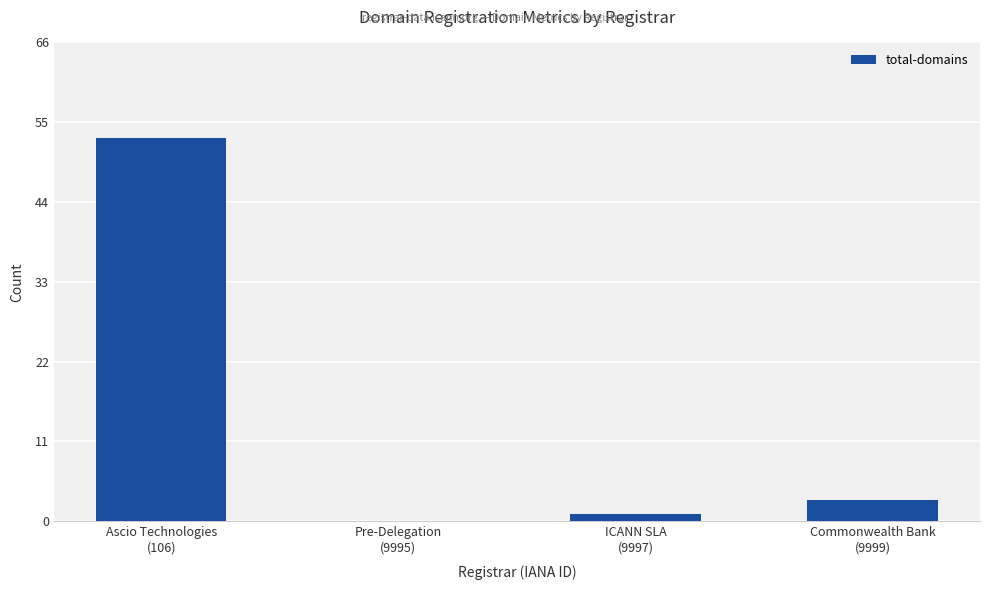

What is the maximum value shown in the chart?

53